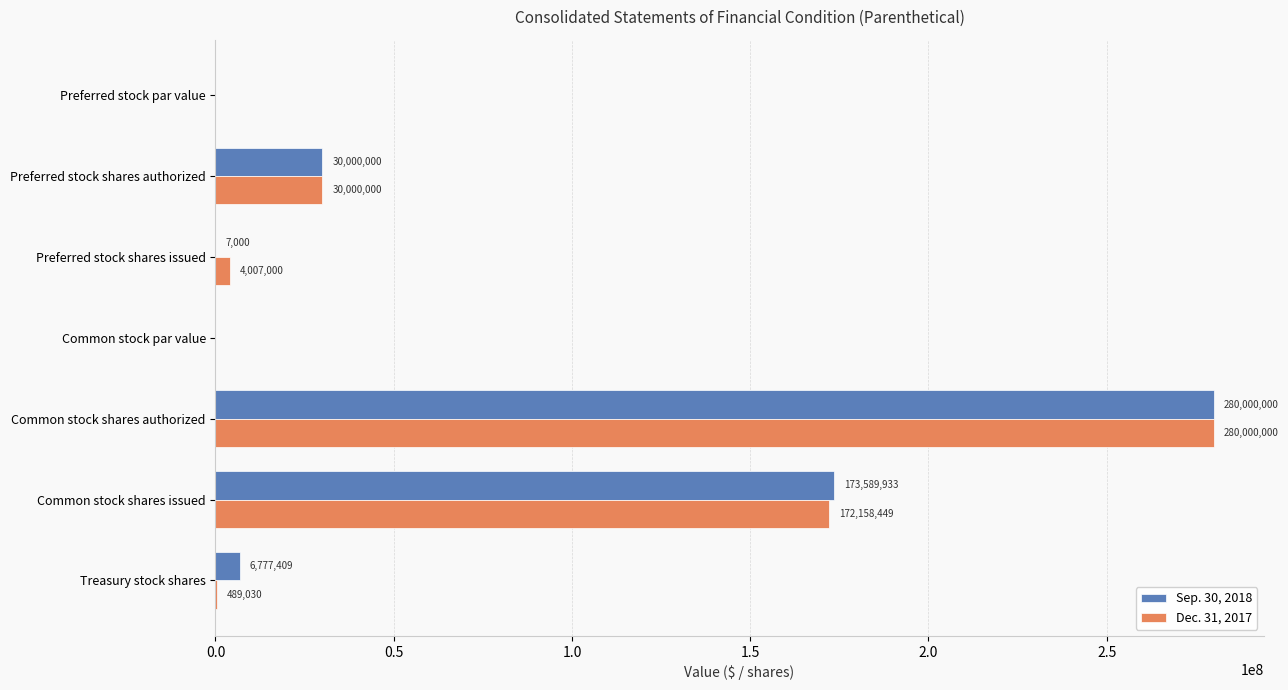

Is it true that Dec. 31, 2017 equals 136098708.0 at Common stock shares authorized?

False